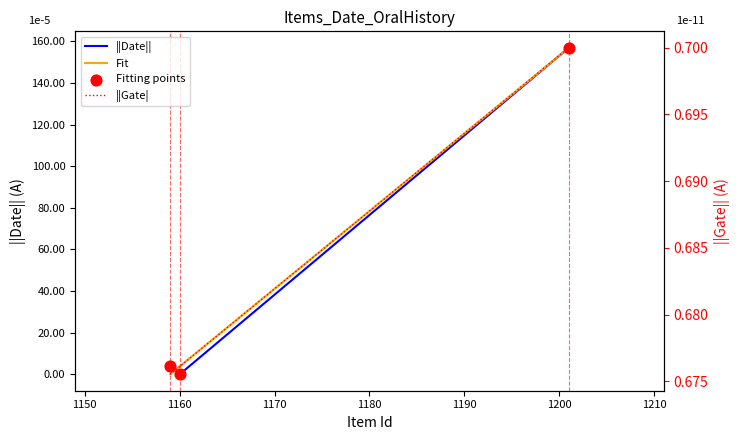

Which series has the largest total across all categories?

Fit